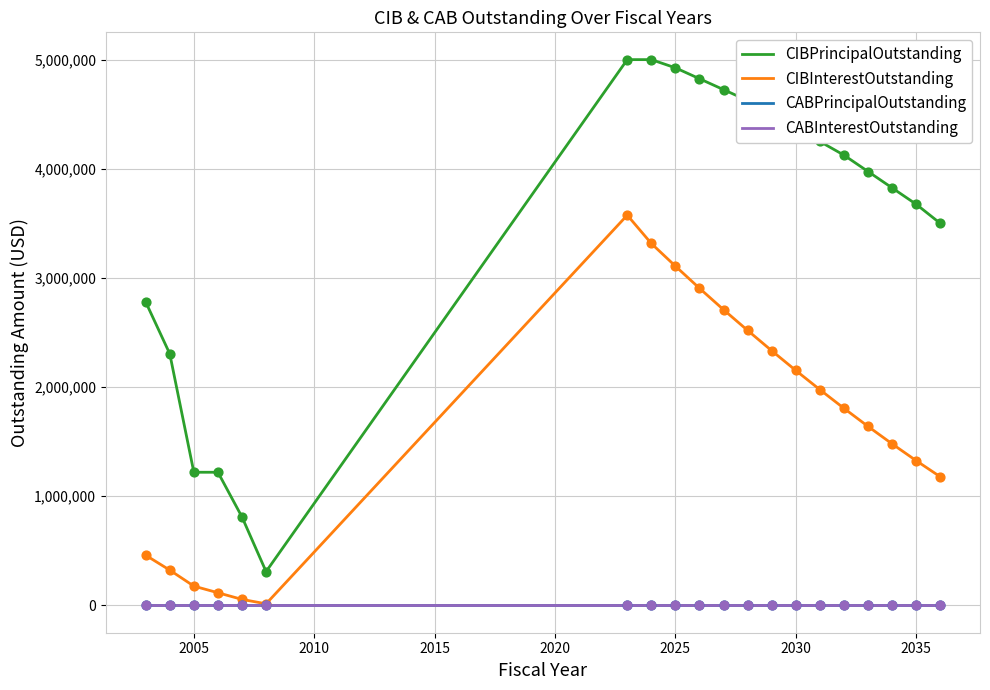

Does the chart have visible grid lines?

Yes